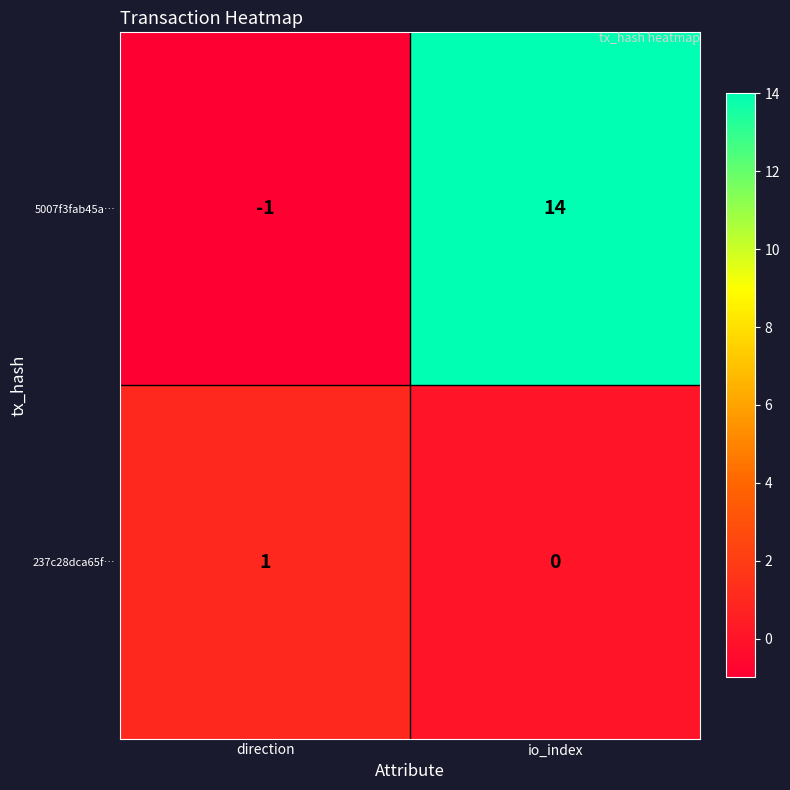

What is the difference between the maximum and minimum values in the 5007f3fab45a… series?

15